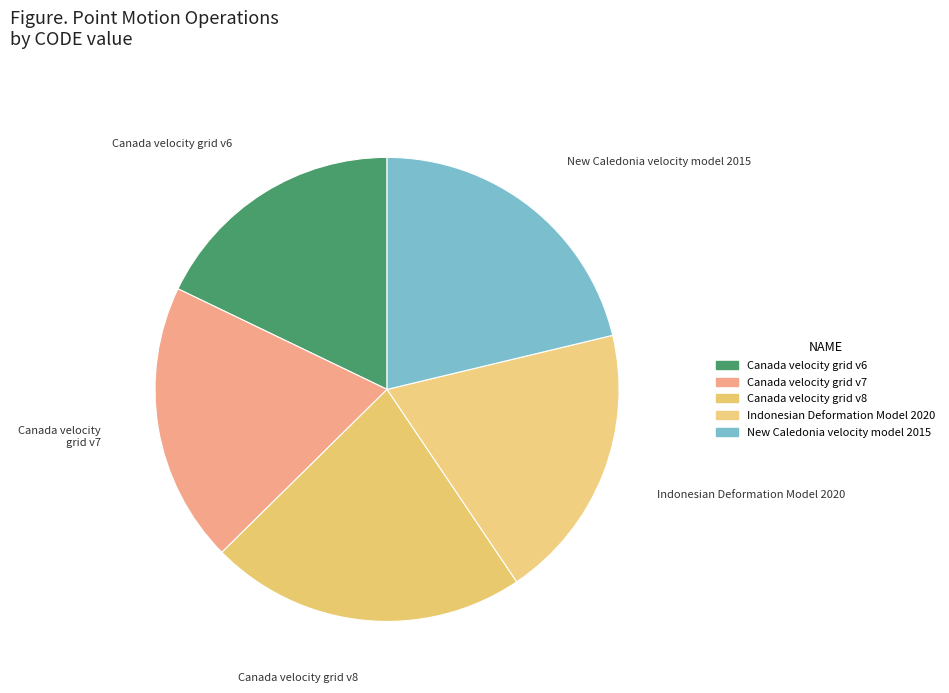

True or false: Canada velocity grid v8 accounts for 22% of the total.

True